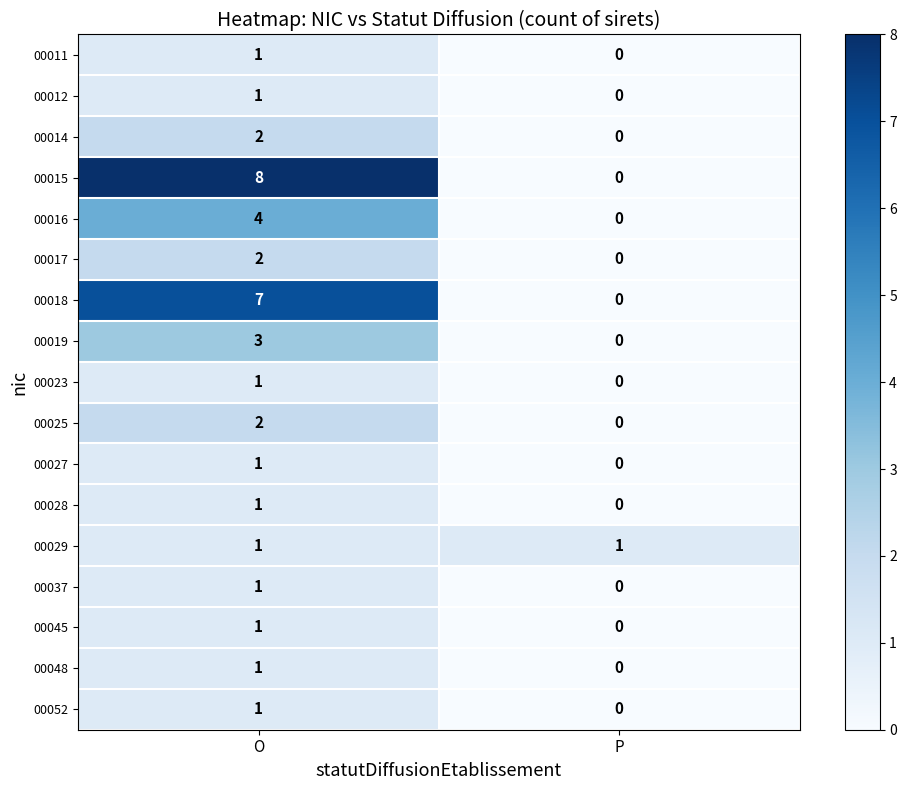

Rank the categories by 00016 value from lowest to highest.

P, O